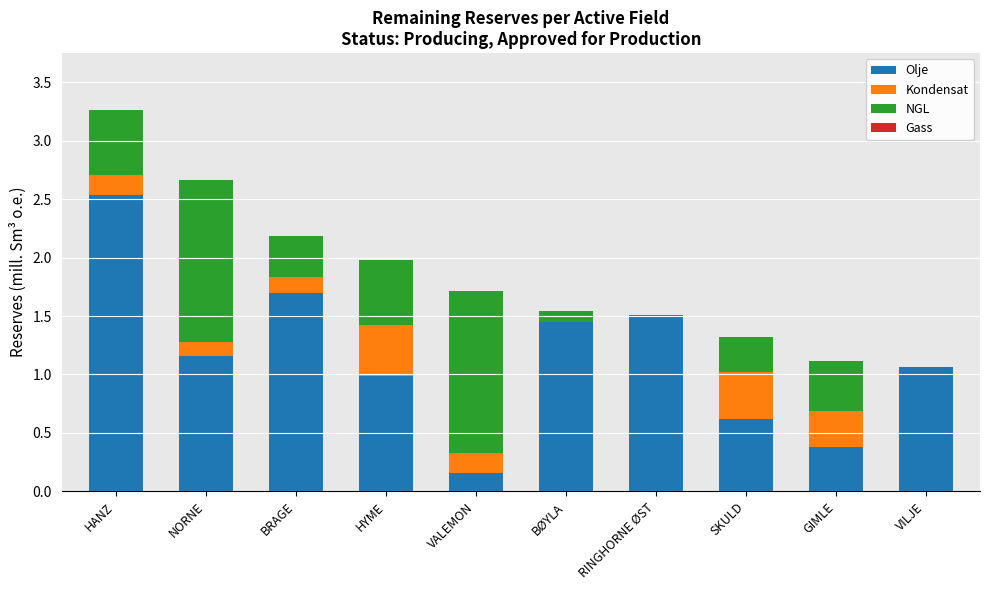

Which category has the highest value in the Olje series?

HANZ